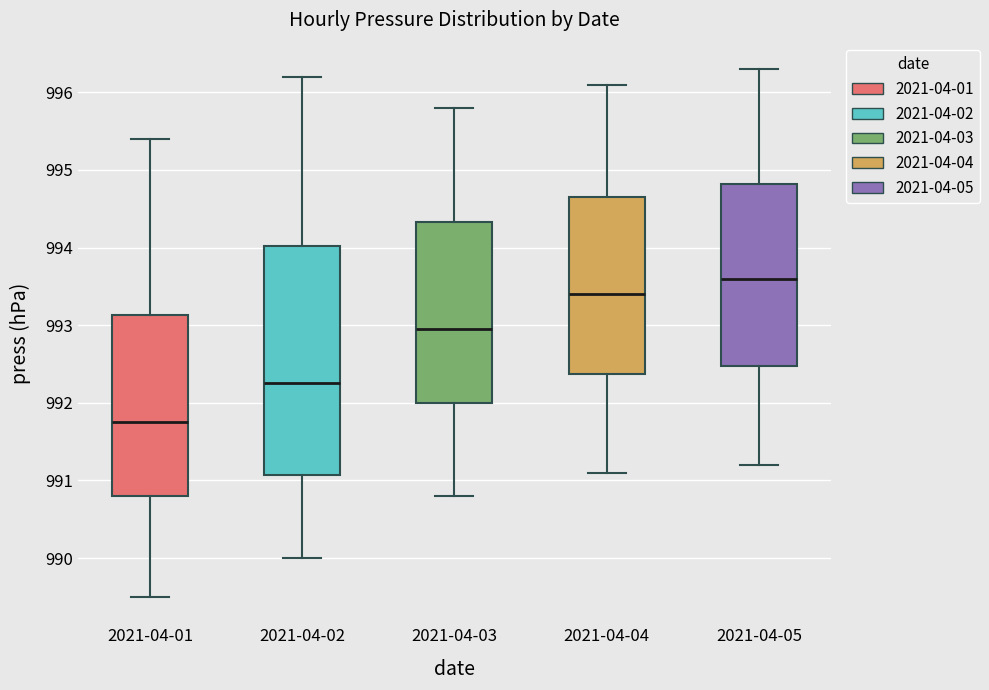

Comparing the boxes themselves (not the whiskers), which one is the tallest?

2021-04-02